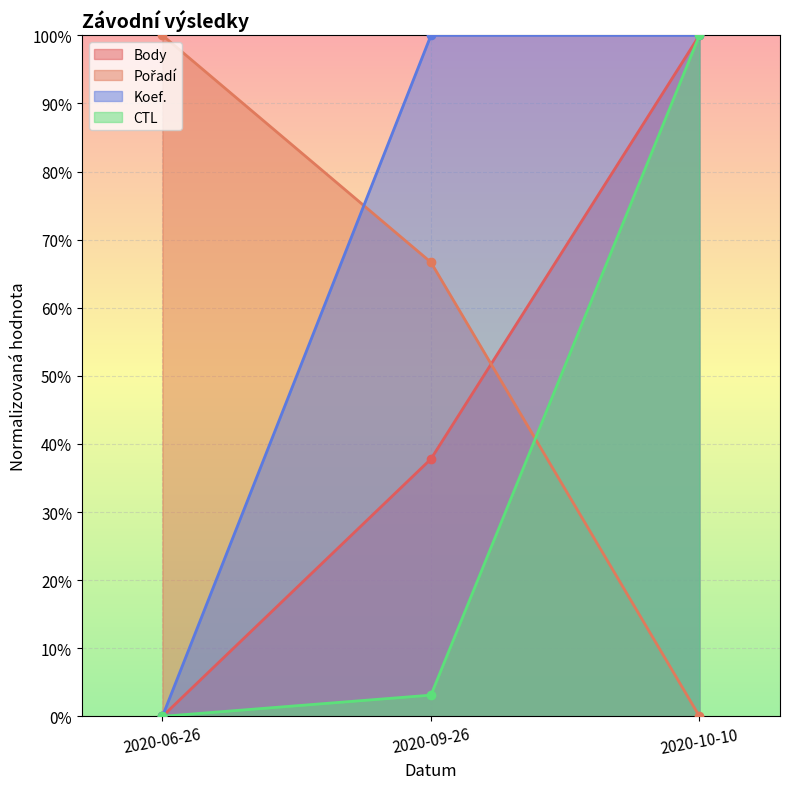

Between 2020-06-26 and 2020-10-10, which series saw the biggest shift?

Body